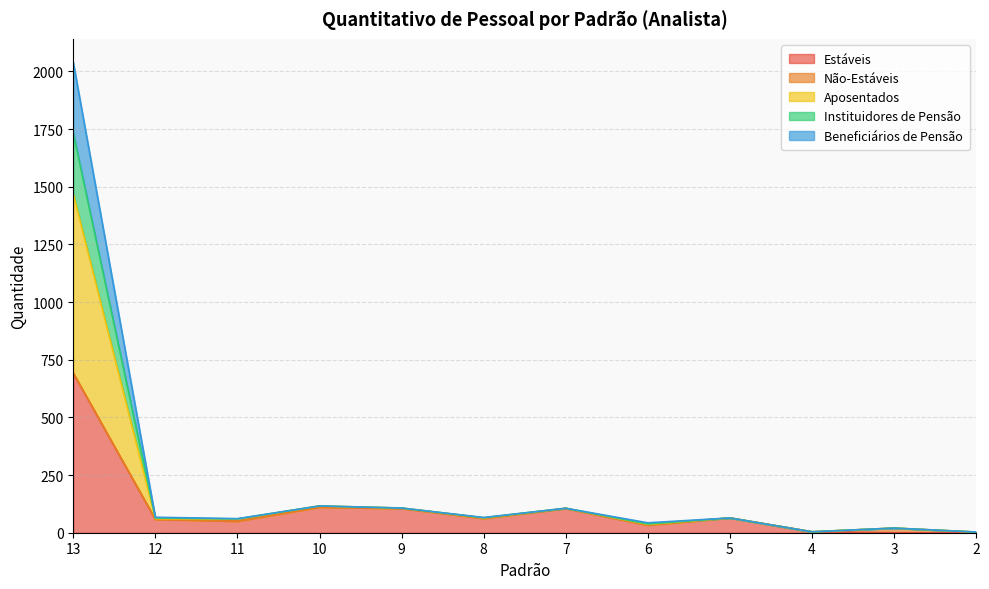

At which category is the sum across all series the highest?

13